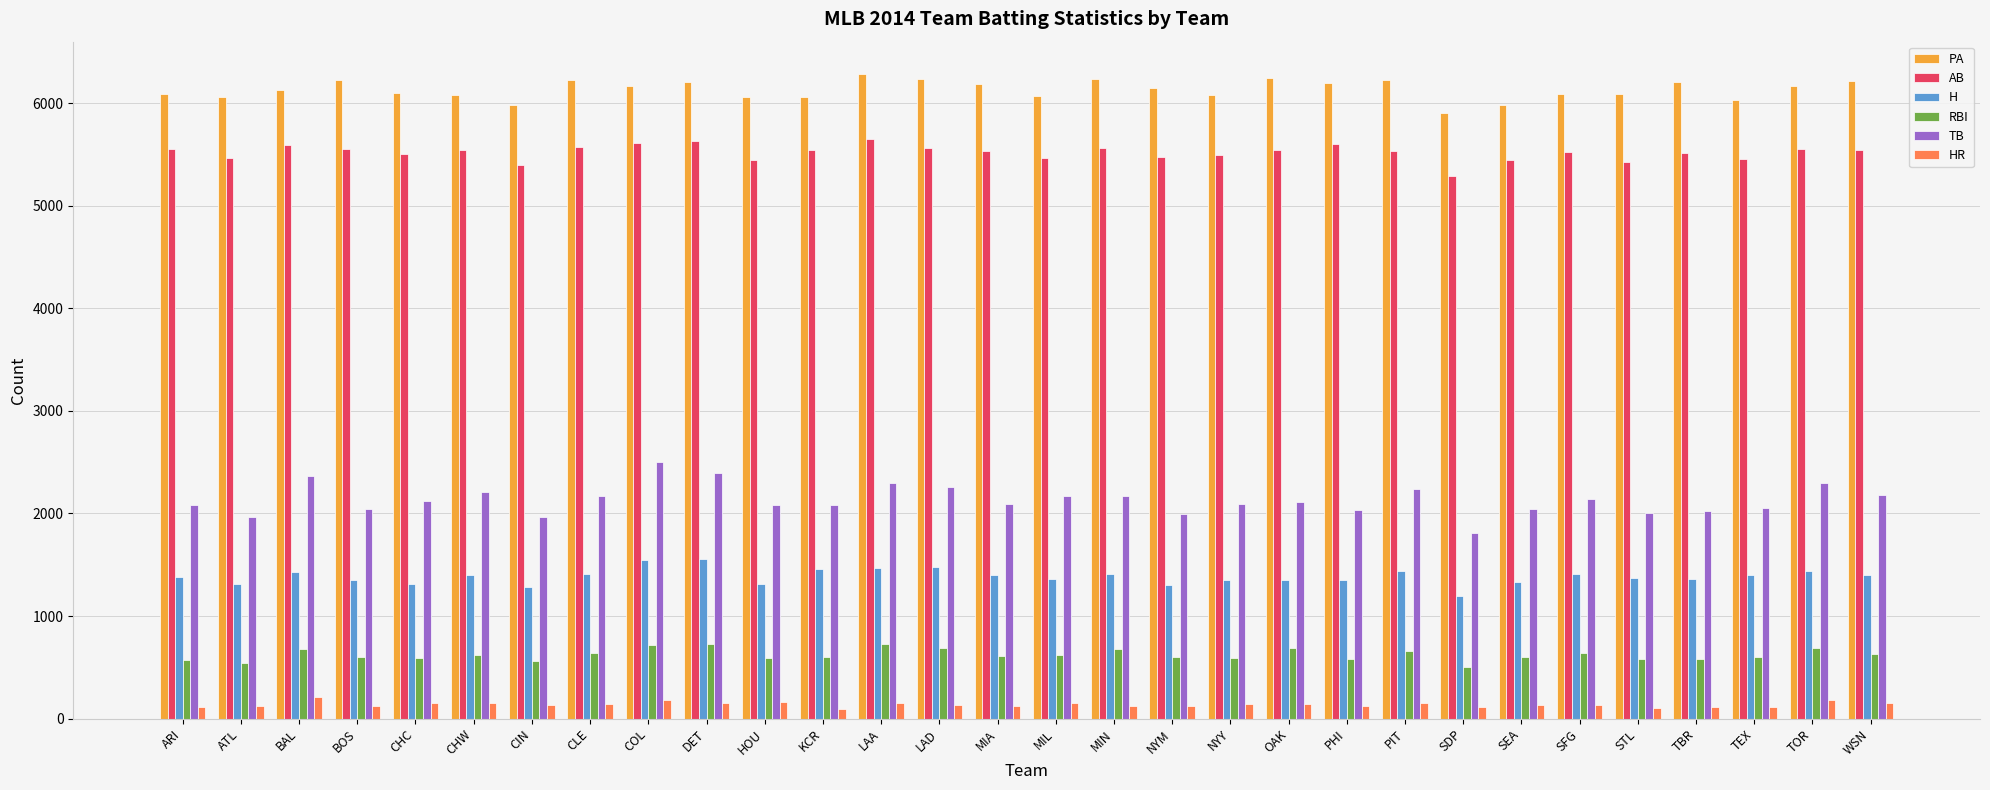

What is the sum of all TB values?

63988